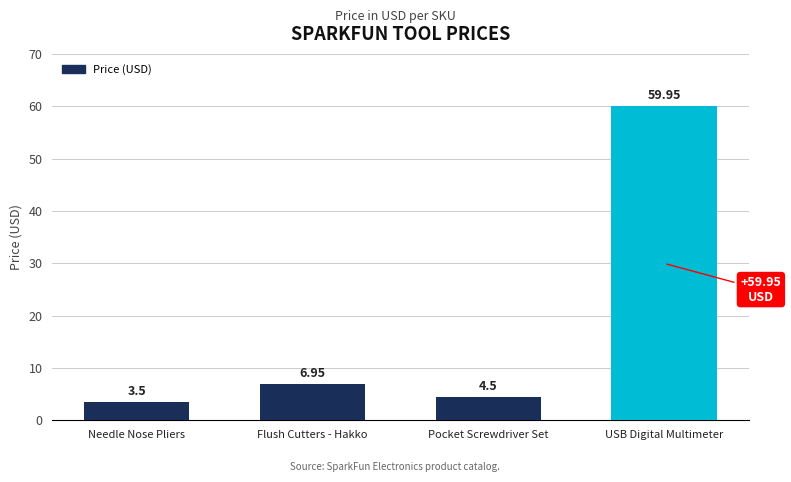

What is the label of the 4th bar from the right?

Needle Nose Pliers